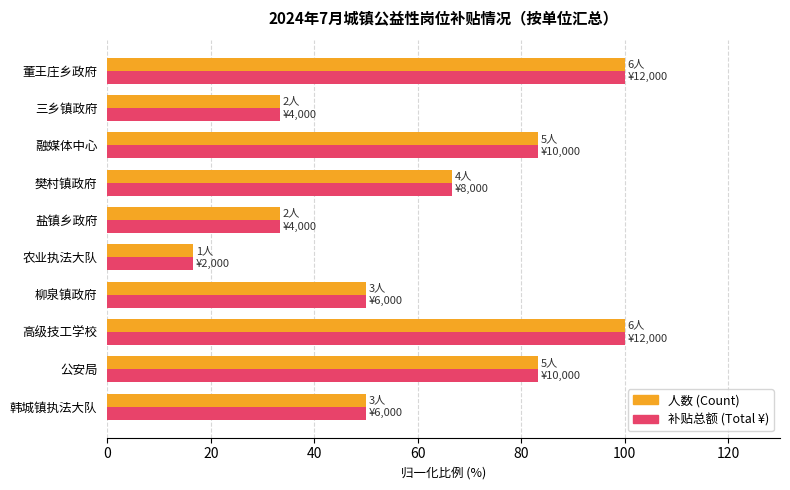

What is the total value across all series at 高级技工学校?

200.0